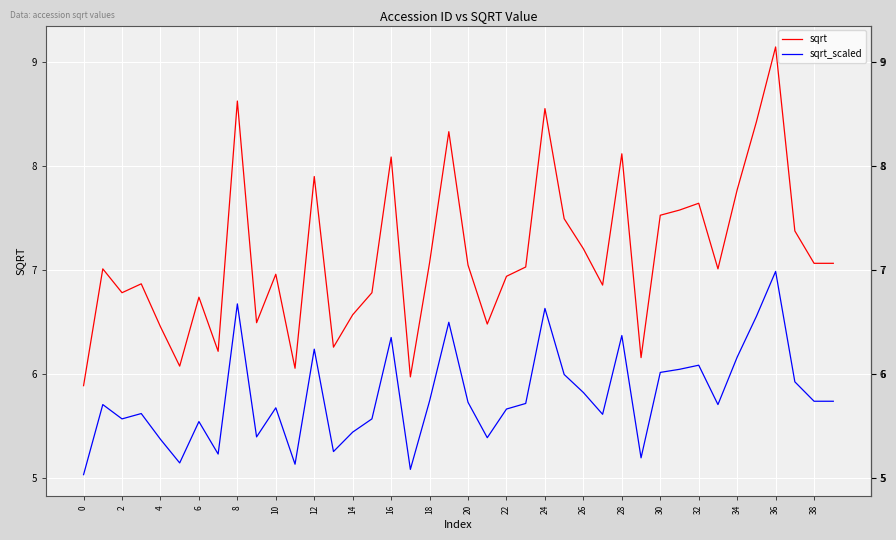

What is the minimum value for sqrt_scaled?

5.0